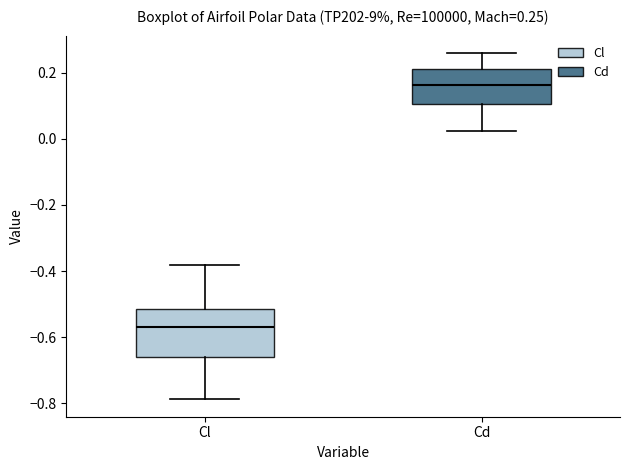

Which box's median line is the highest?

Cd